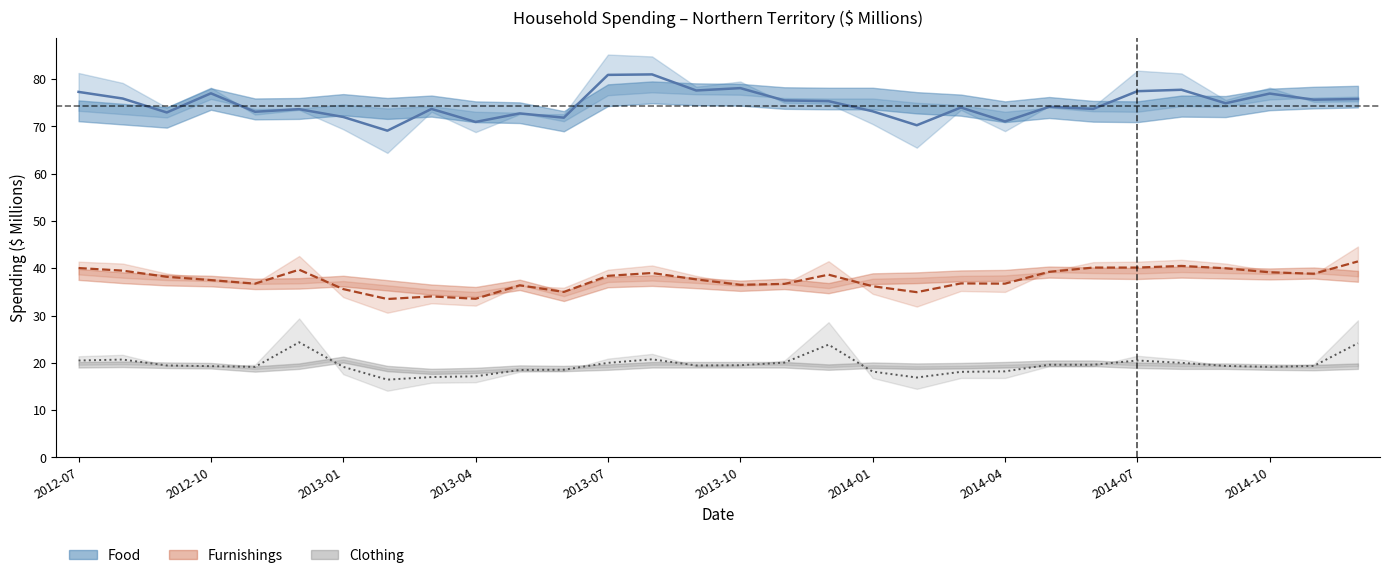

What is the difference between the Furnishings (Original) values at 2014-01 and 2013-04?

2.5